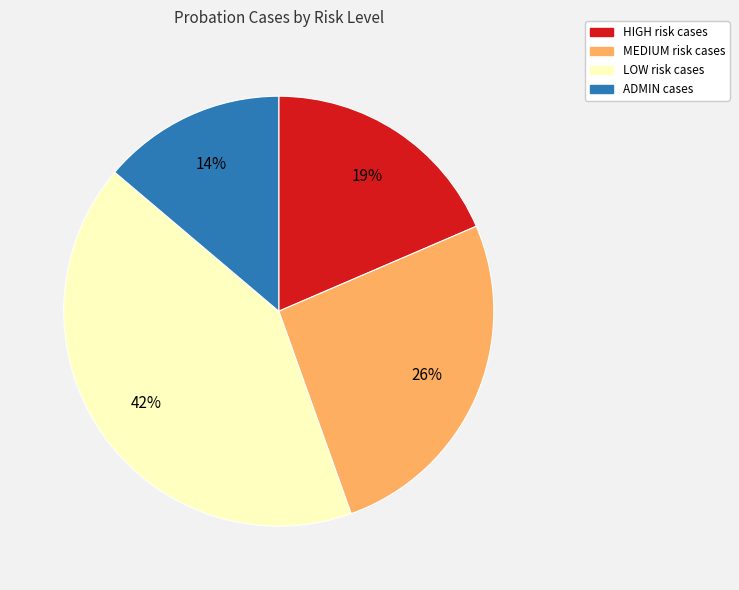

Between LOW and MEDIUM, which is larger?

LOW